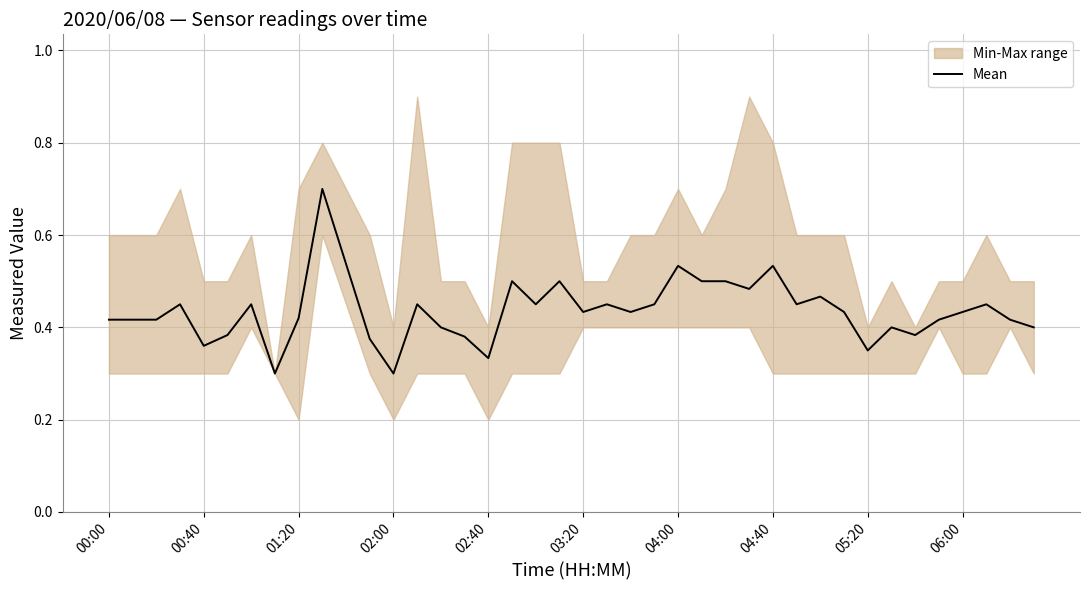

How many points are higher than both their immediate neighbors (excluding endpoints)?

12